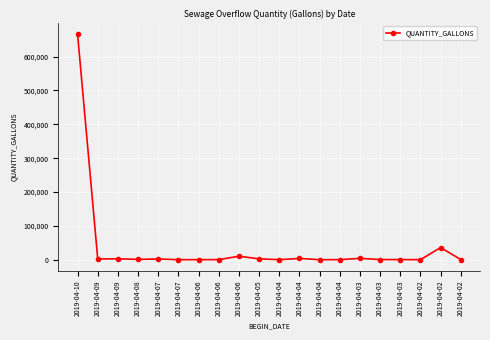

How many lines are shown in the chart?

1